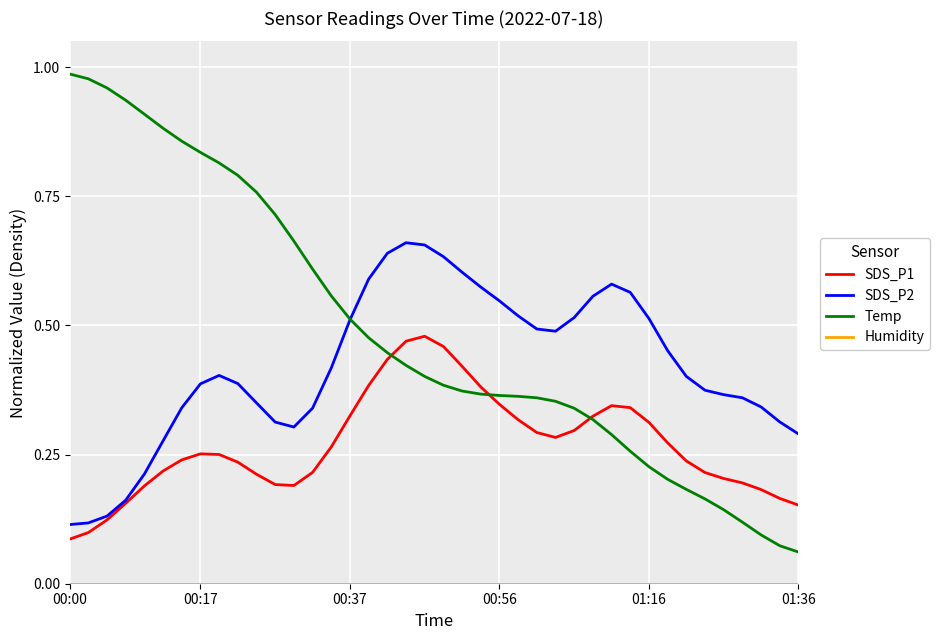

Which series has the largest total across all categories?

Temp